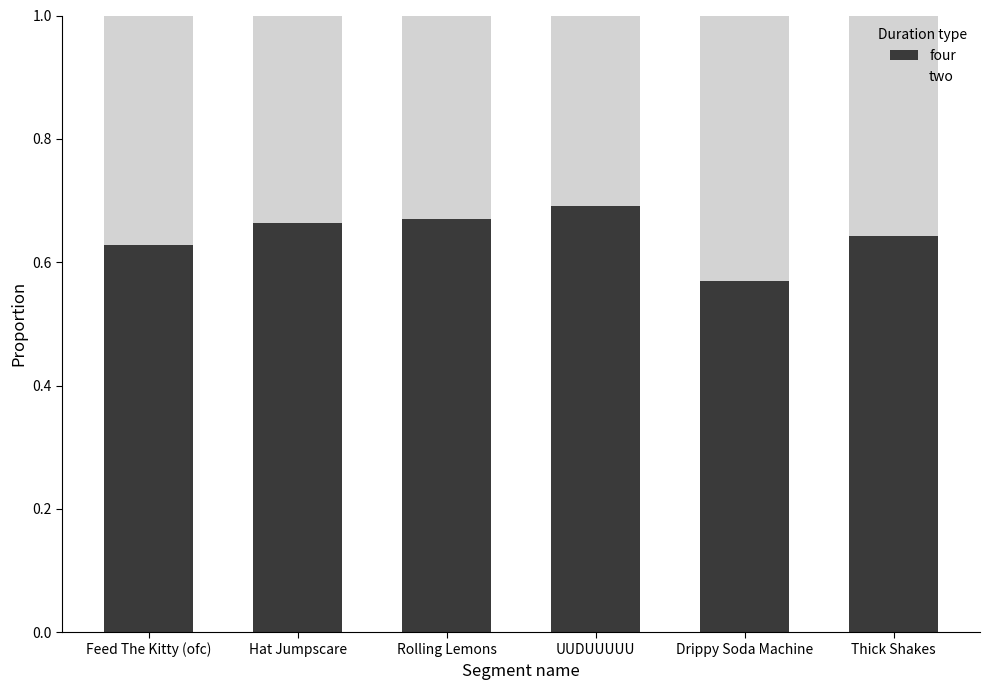

Which category has the lowest value in the four series?

Drippy Soda Machine